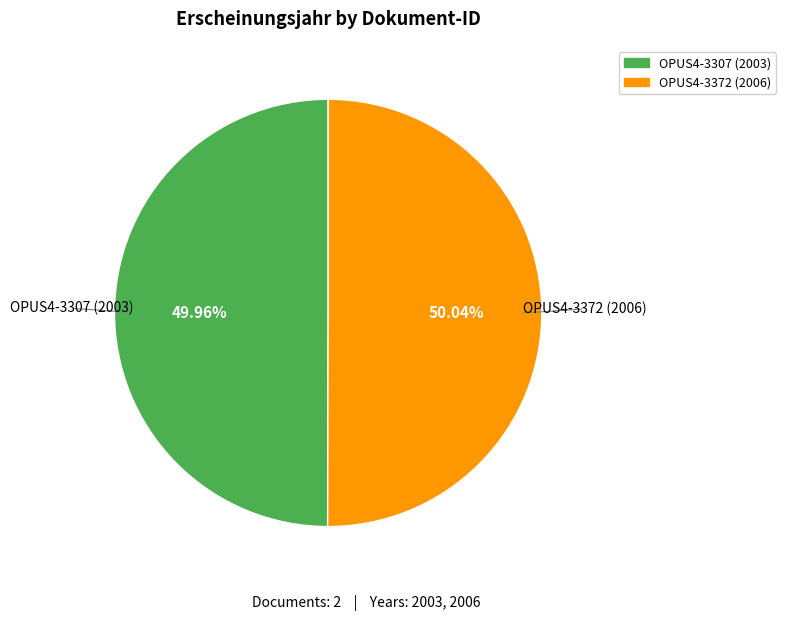

How much of the chart is everything except OPUS4-3372 (2006)?

50.0%